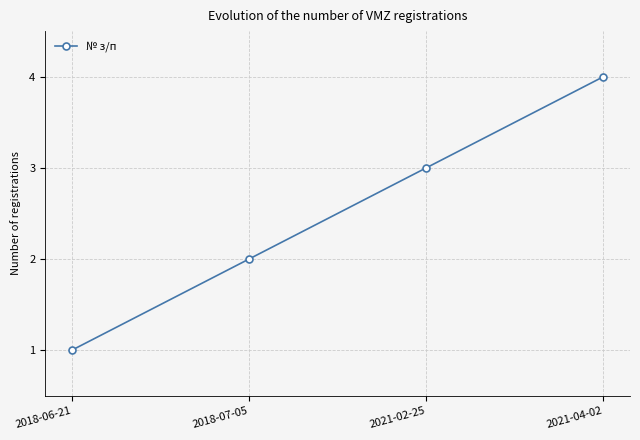

How many values are below 3?

2